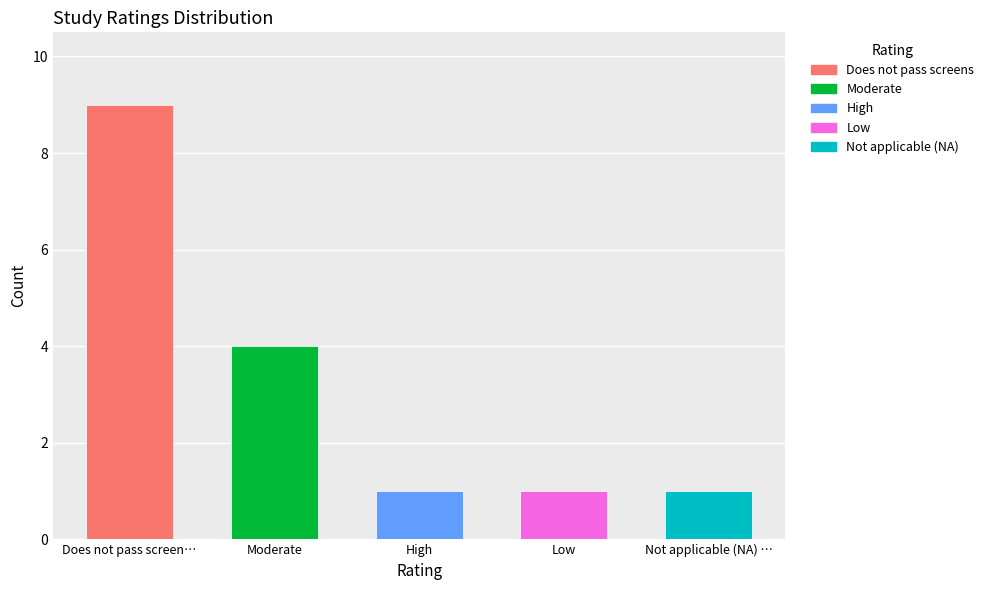

True or false: the data shows 1 at Low.

True